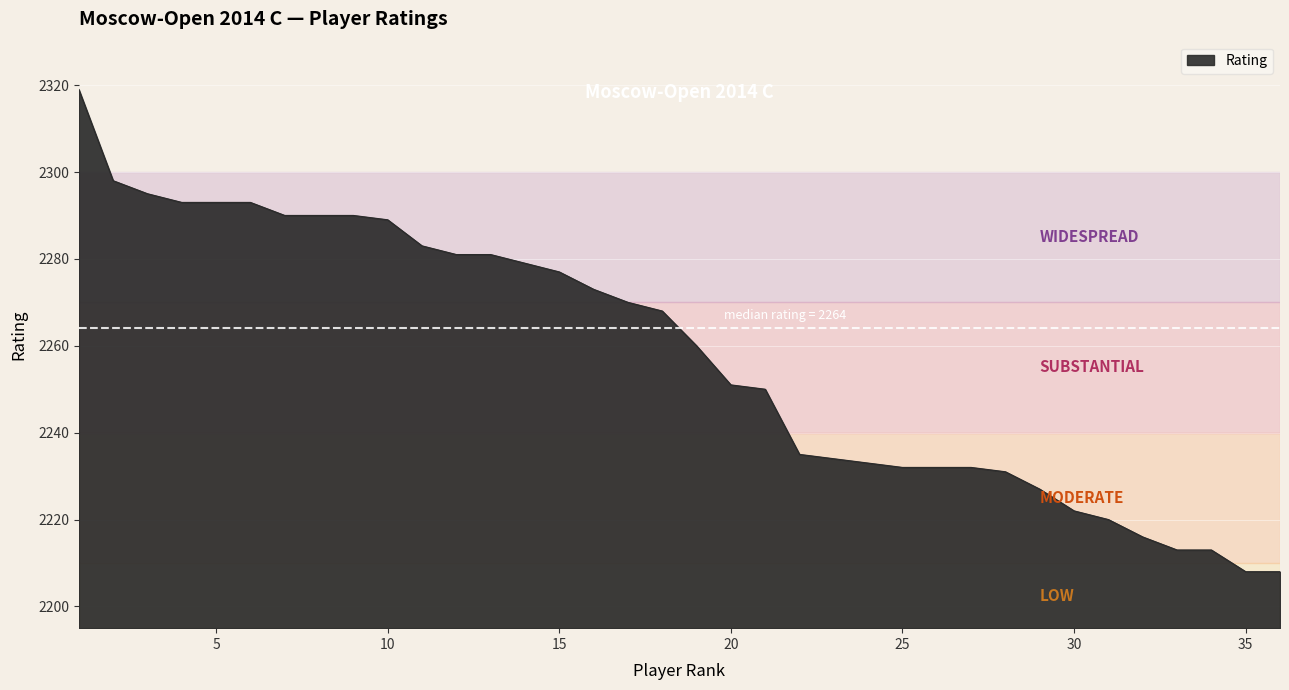

What is the smallest value displayed?

2208